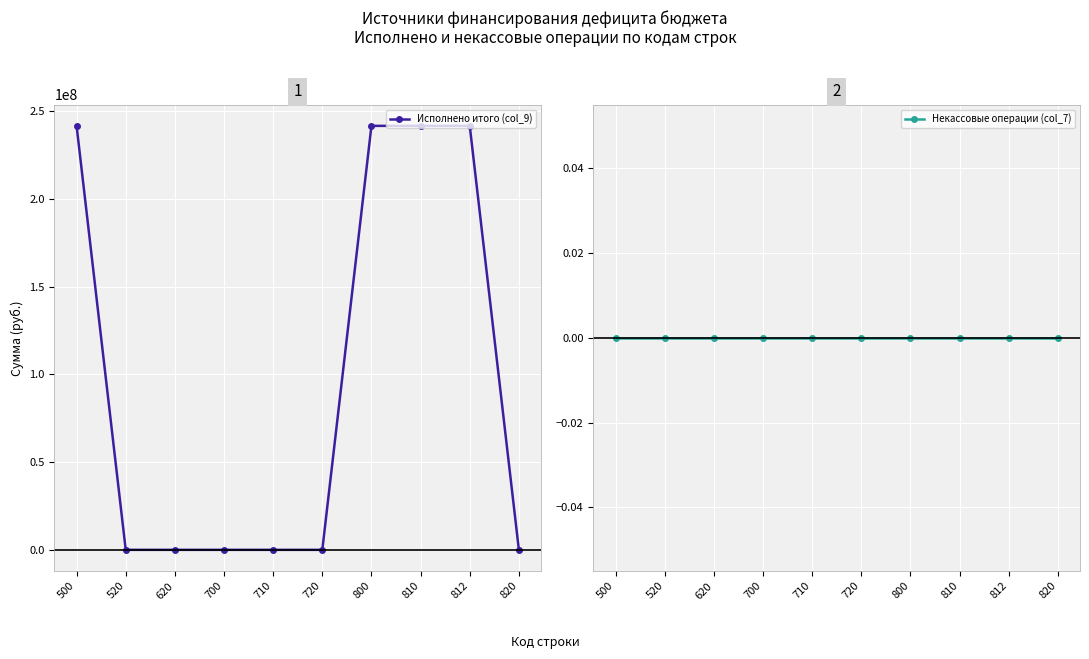

At which label is Исполнено итого (col_9) closest to 120866789?

520